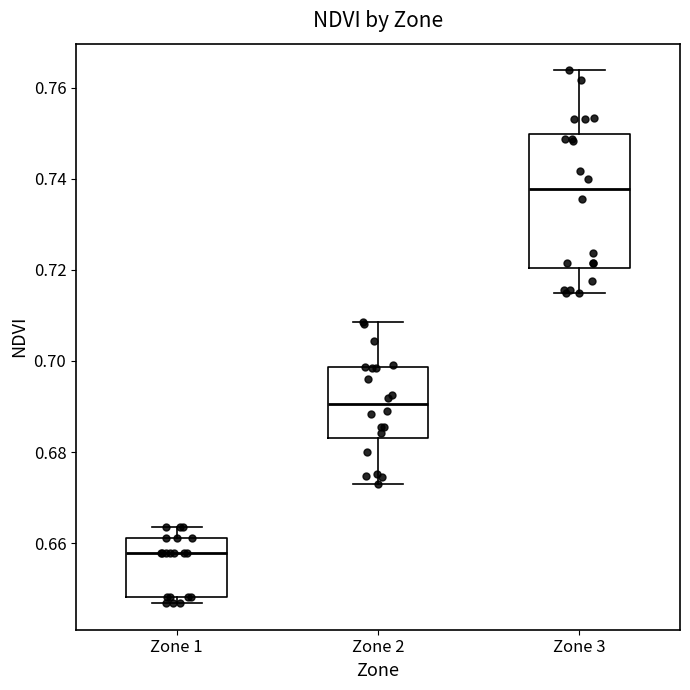

Which box is the tallest, from its lower edge to its upper edge?

Zone 3